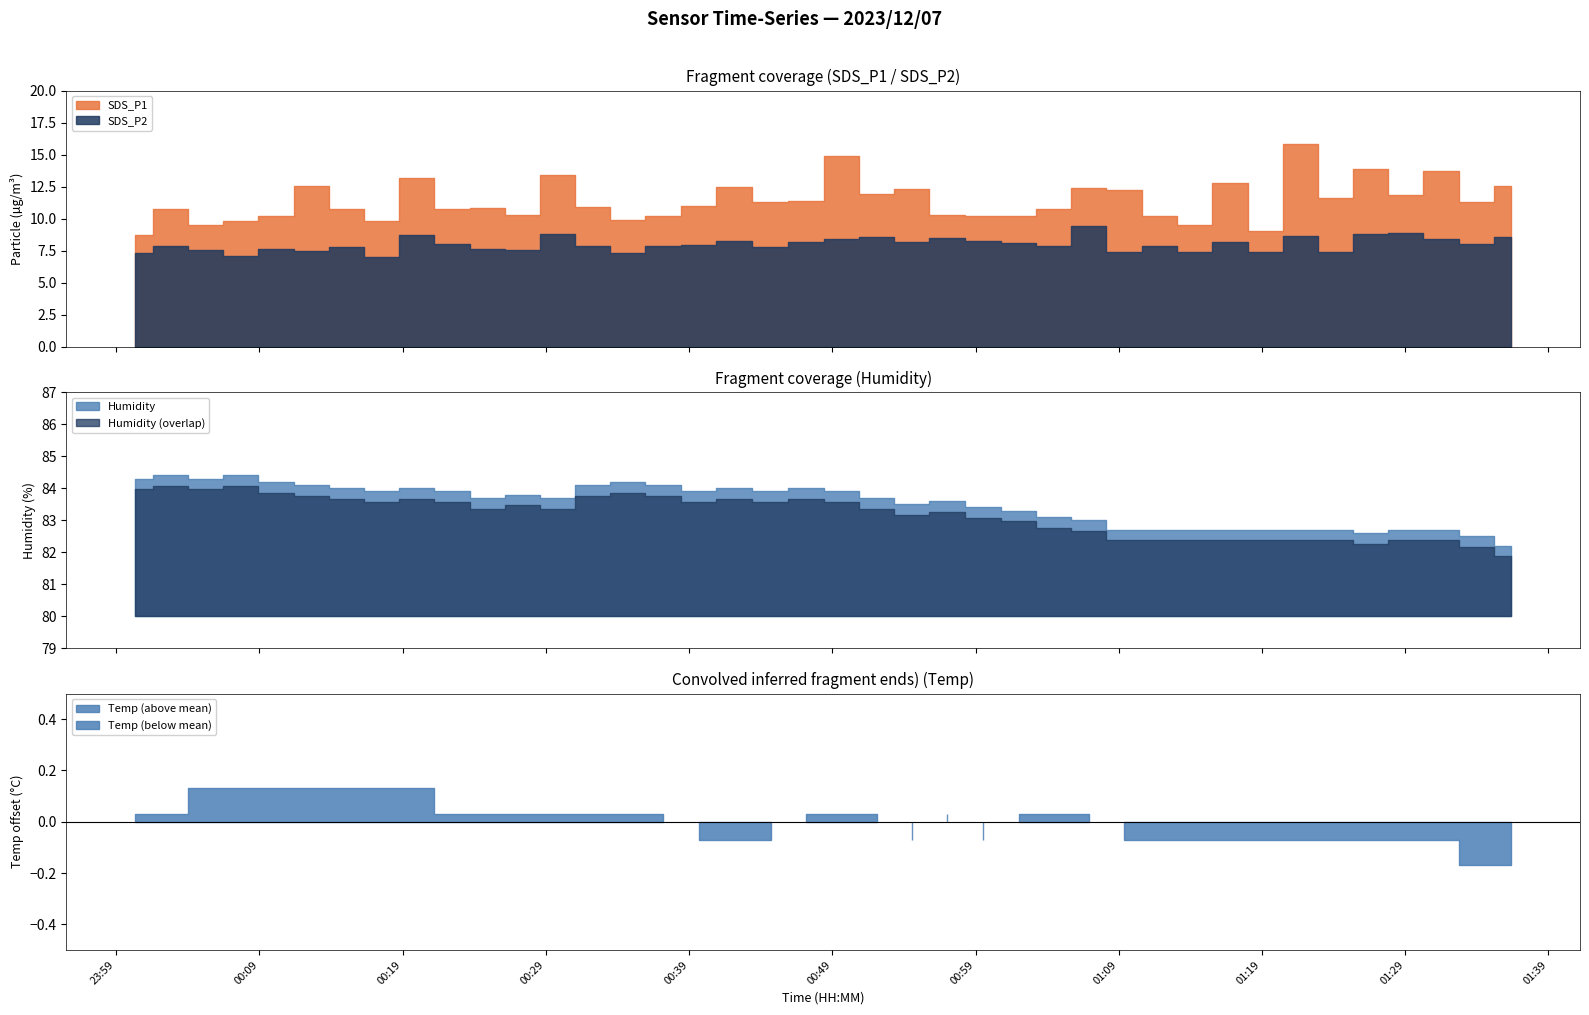

Where is SDS_P2 nearest to the value 8?

2023/12/07 01:33:57